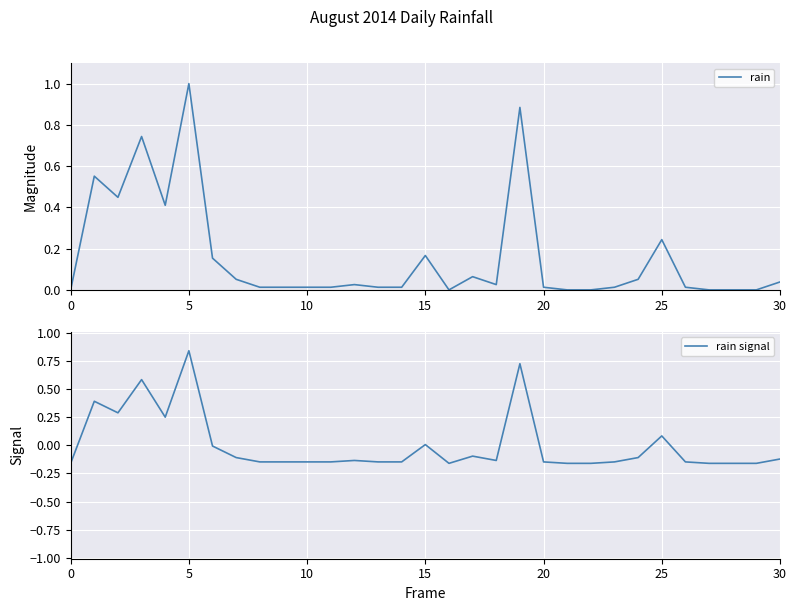

Which series has the largest range (max minus min)?

rain